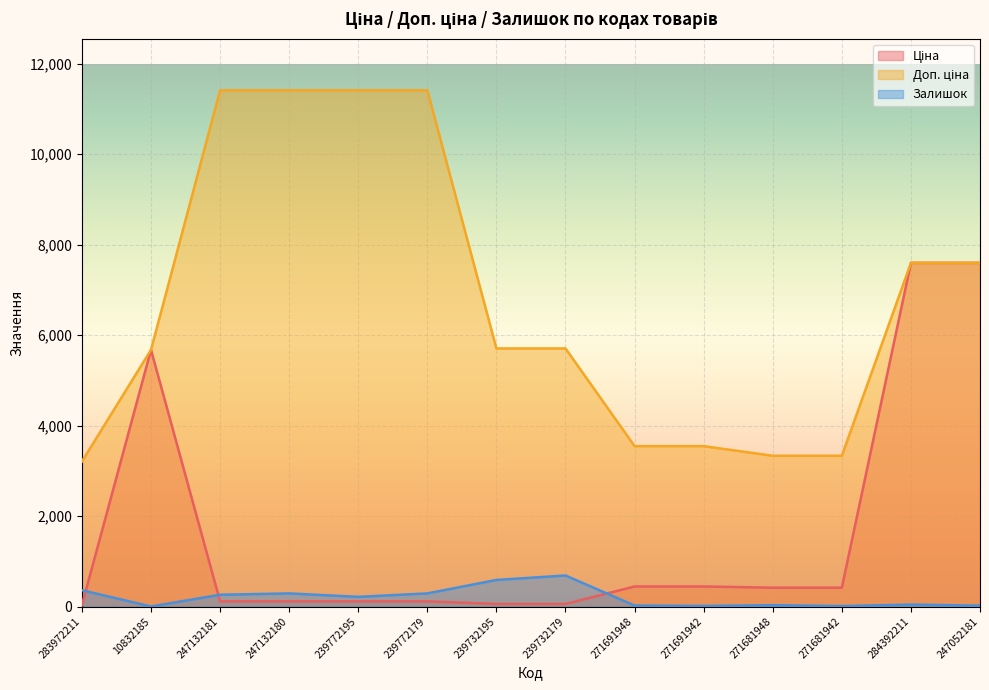

Which series has the largest total across all categories?

Доп. ціна